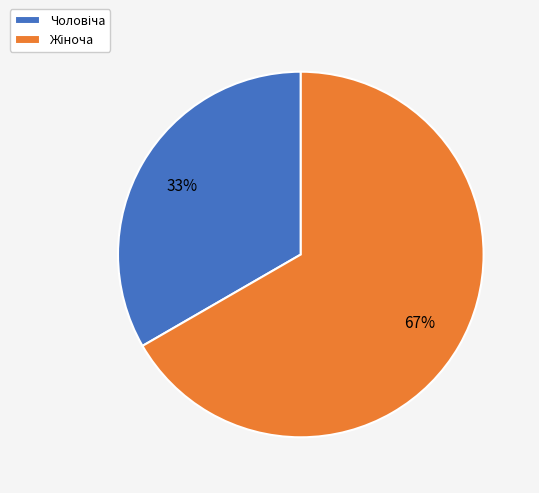

Is there a majority slice in this chart?

Yes